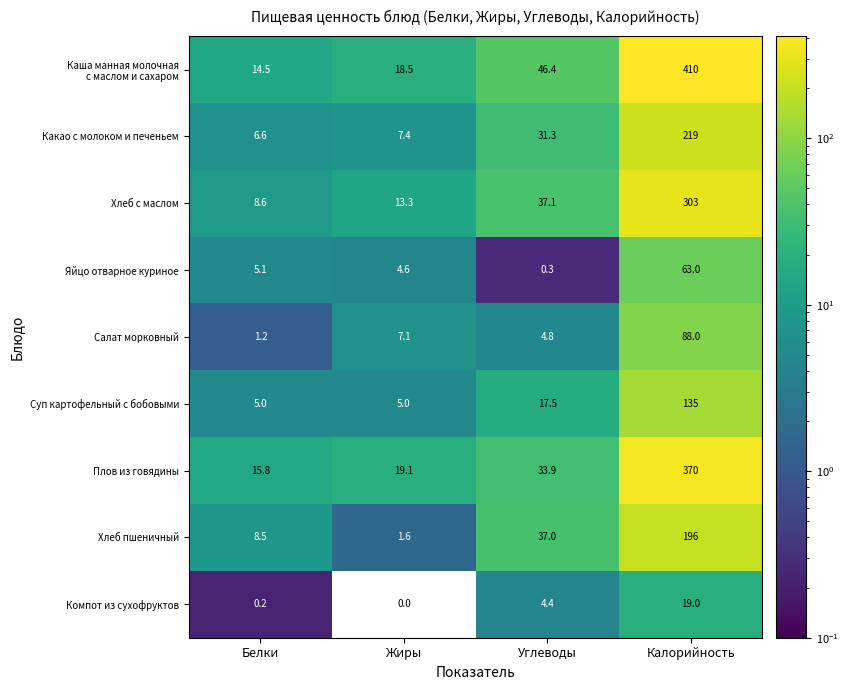

Is it true that Какао с молоком и печеньем equals 219.0 at Калорийность?

True